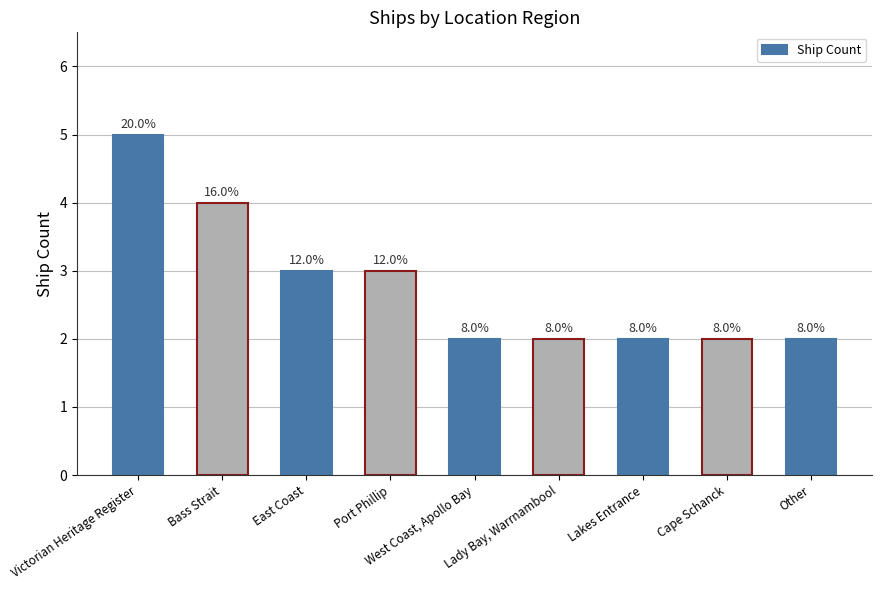

Reading left to right, transcribe all the data shown in this chart.

5	4	3	3	2	2	2	2	2